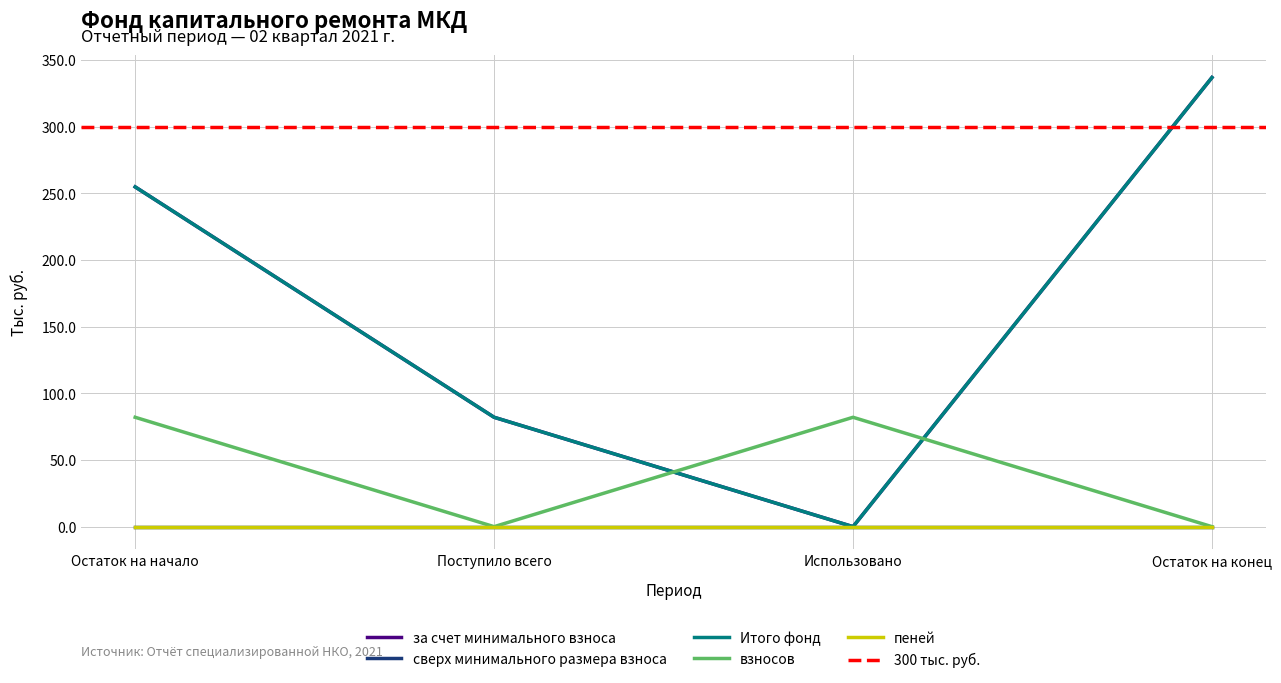

Which series has the widest spread of values?

за счет минимального взноса